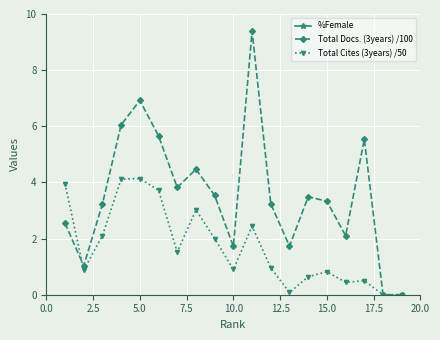

What is the maximum value for Total Docs. (3years) /100?

9.4